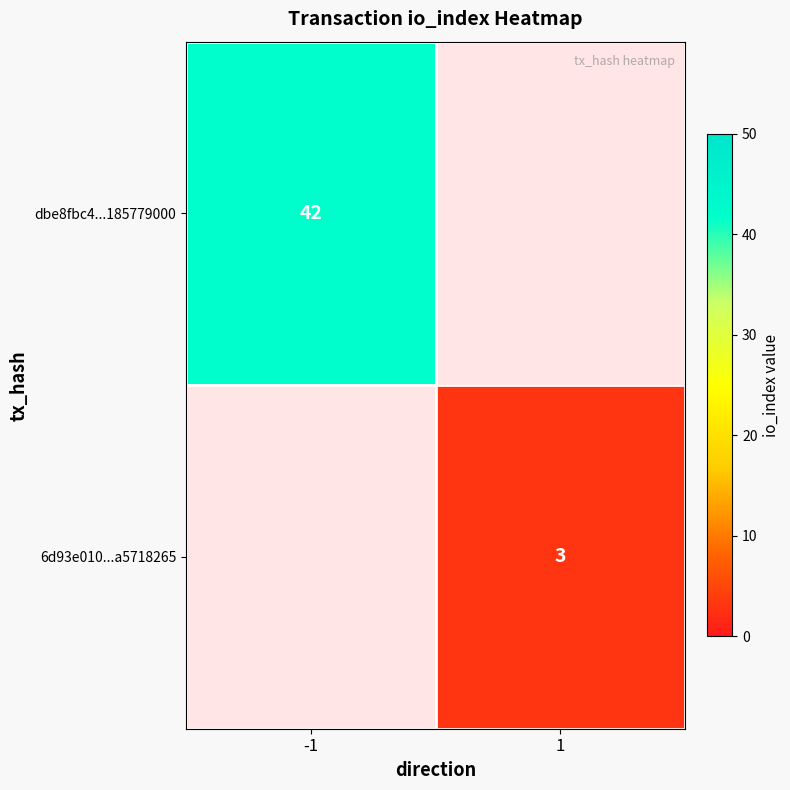

True or false: dbe8fbc4...185779000 has a value of 21 at -1.

False